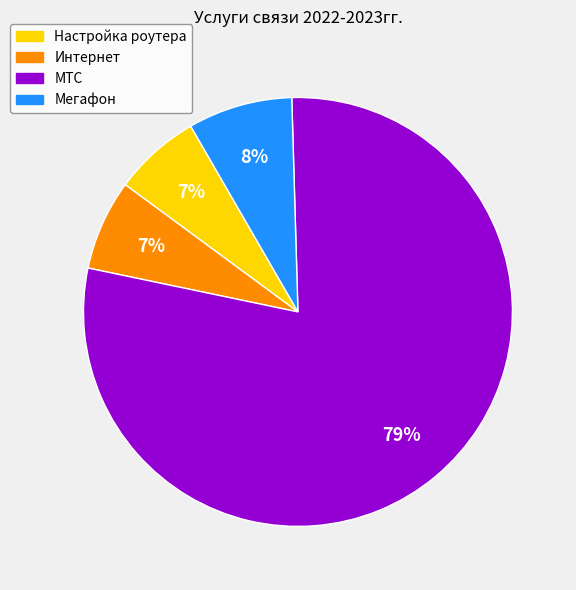

To the nearest percent, what is the combined percentage of Интернет and Мегафон?

15%